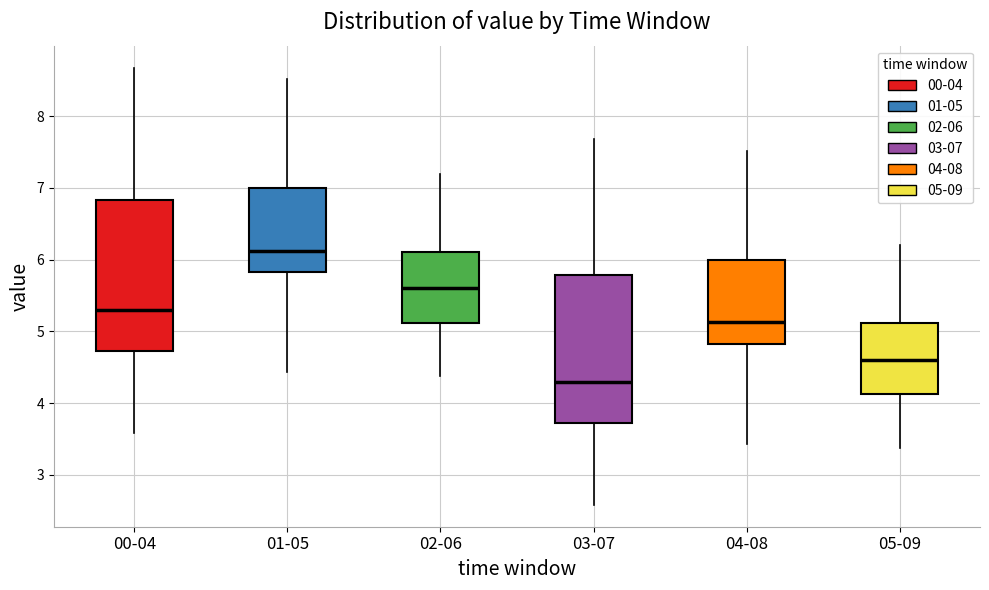

Where is the upper edge of the box for 01-05 on the y-axis? The values are not printed on the chart, so give them approximately, as read against the axis.

7.0